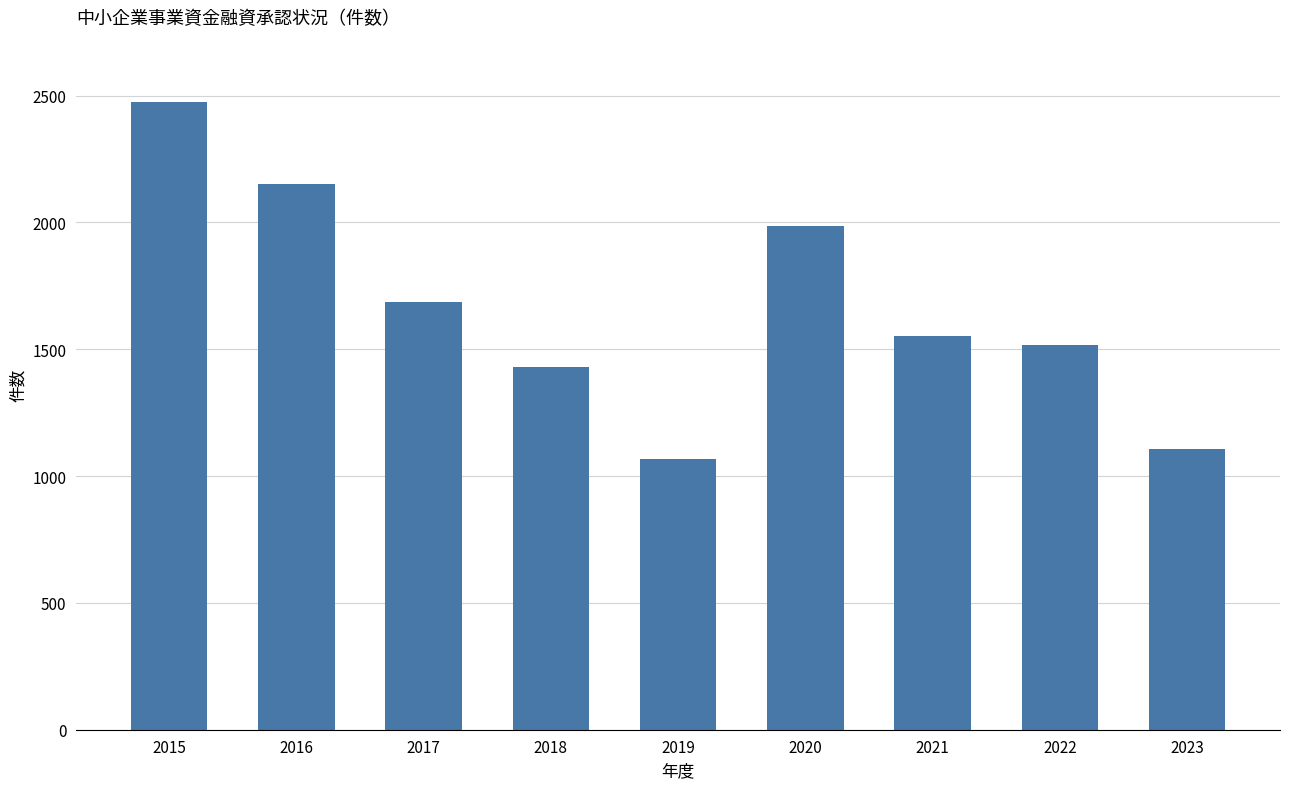

Reading right to left, transcribe all the data shown in this chart.

1107	1515	1551	1984	1069	1429	1687	2150	2473